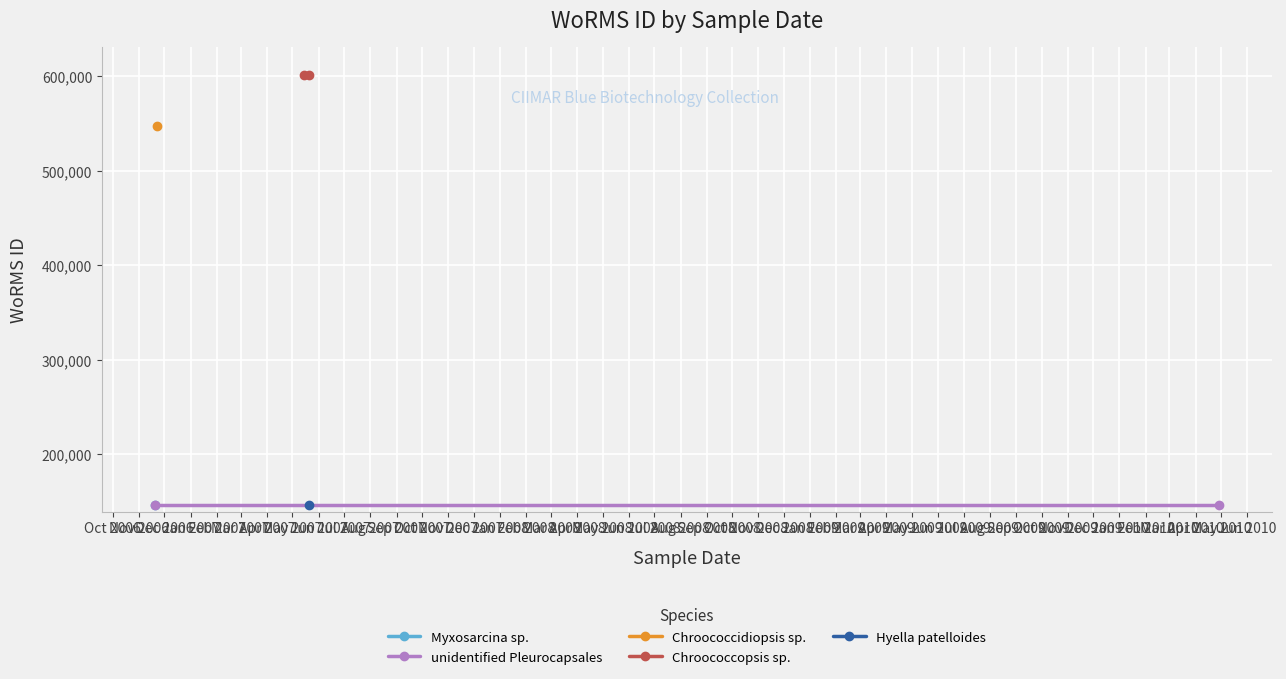

Which category has the lowest value in the unidentified Pleurocapsales series?

Oct 2006